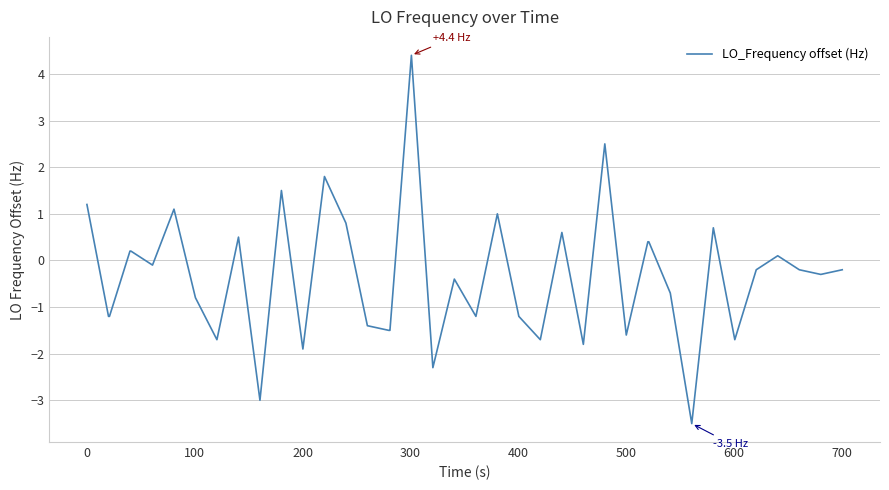

How many lines are shown in the chart?

1